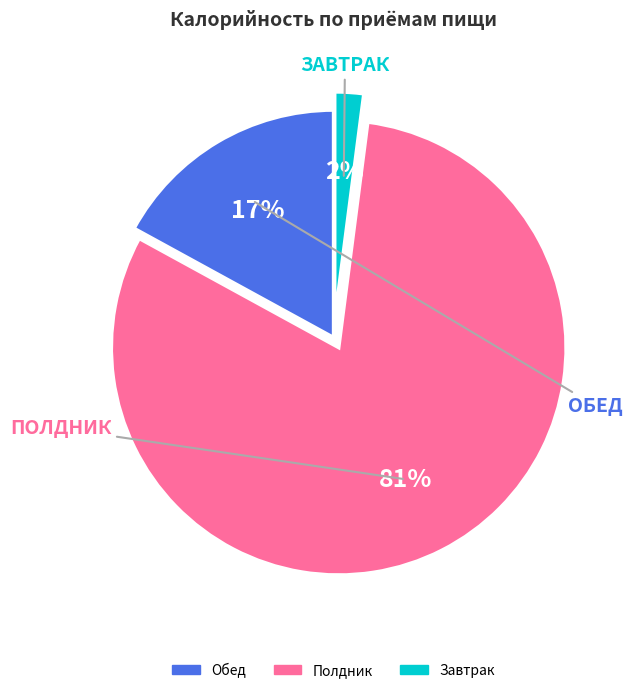

Rank the categories by value from highest to lowest.

Полдник, Обед, Завтрак